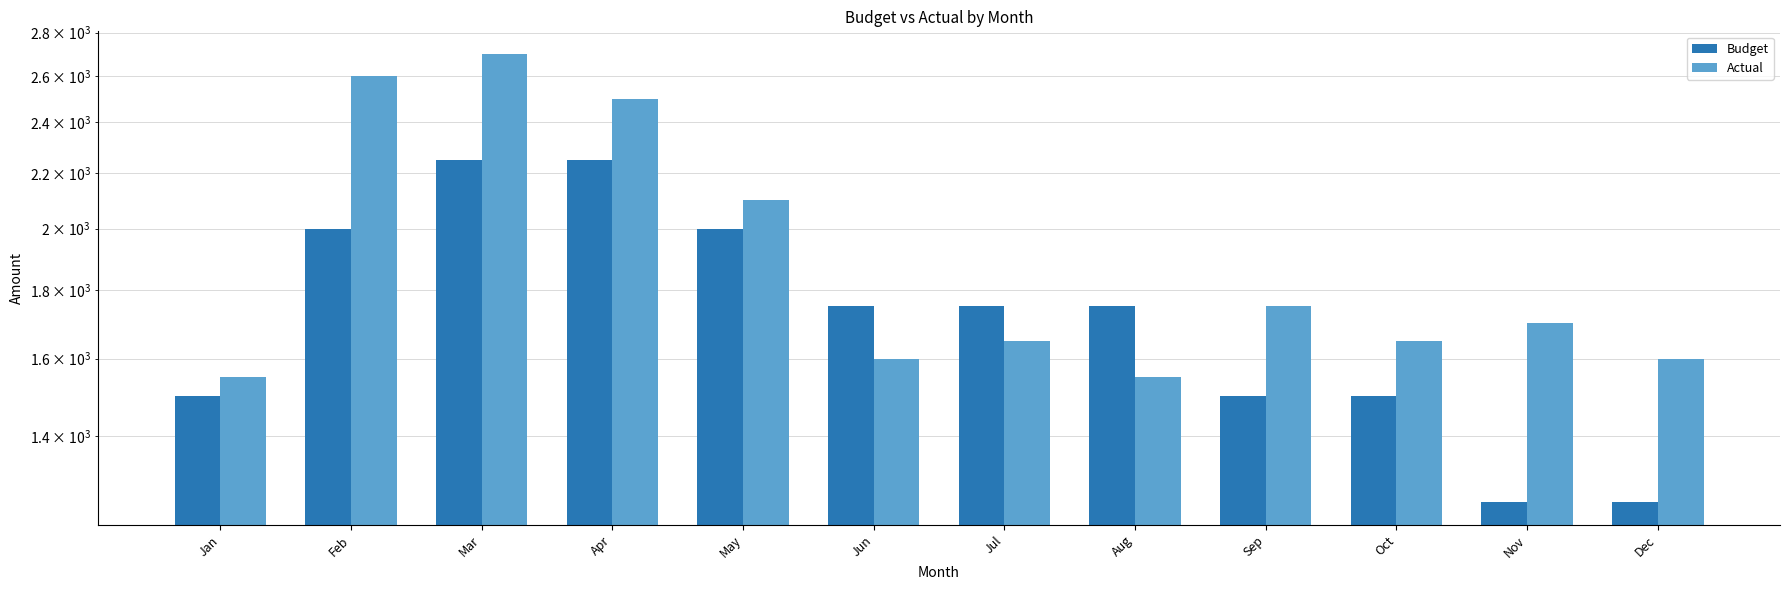

Which category has the highest value across all series?

Mar